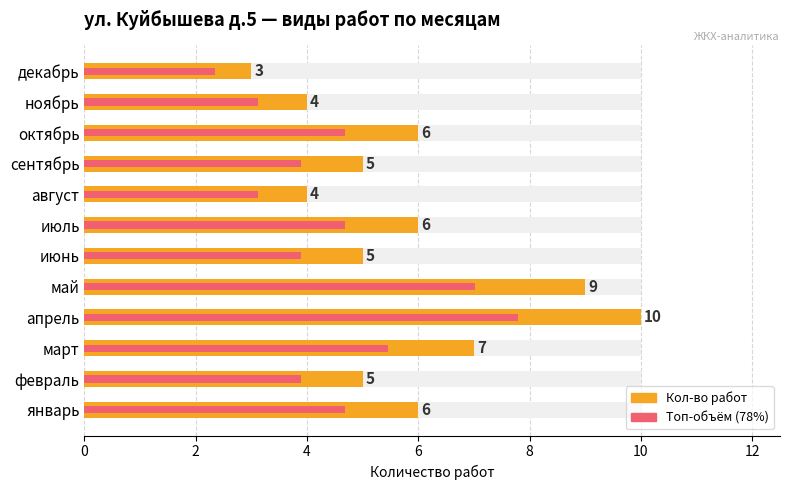

Which series has the largest total across all categories?

Кол-во работ